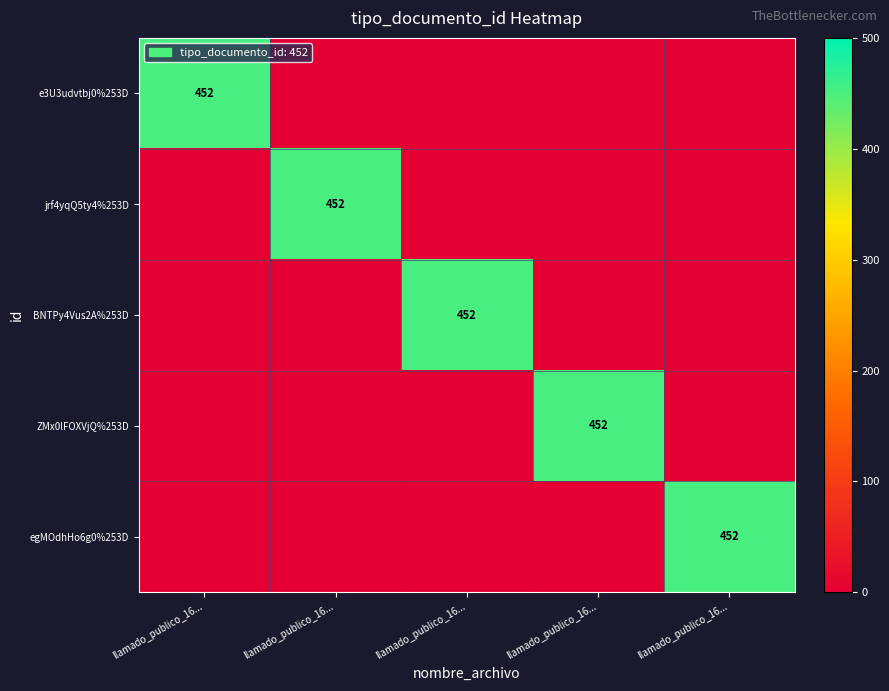

At which label is e3U3udvtbj0%253D closest to 226?

llamado_publico_16...